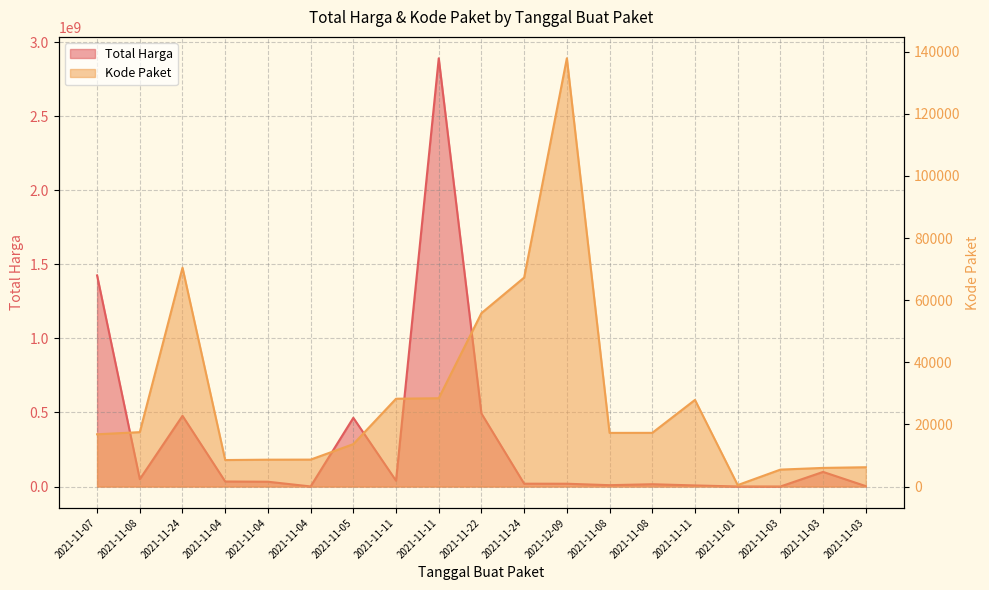

List the series in order of their overall mean, highest first.

Total Harga, Kode Paket